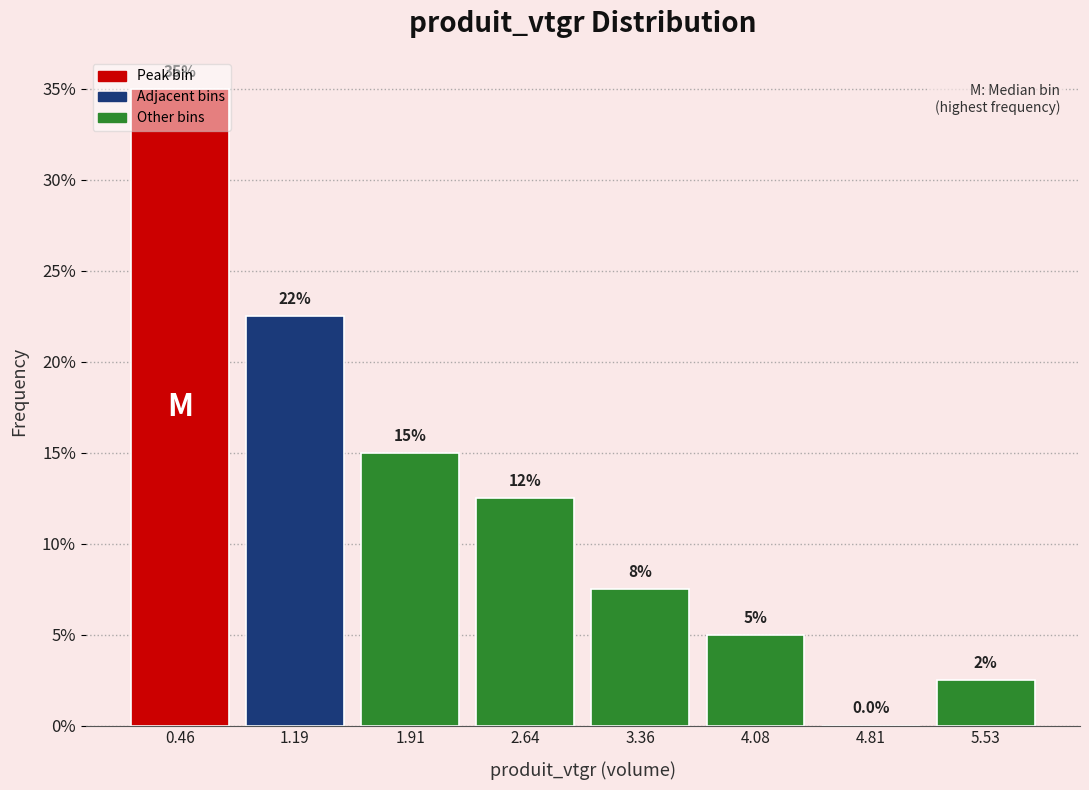

Which range on the x-axis has the tallest bar?

0.1 to 0.8